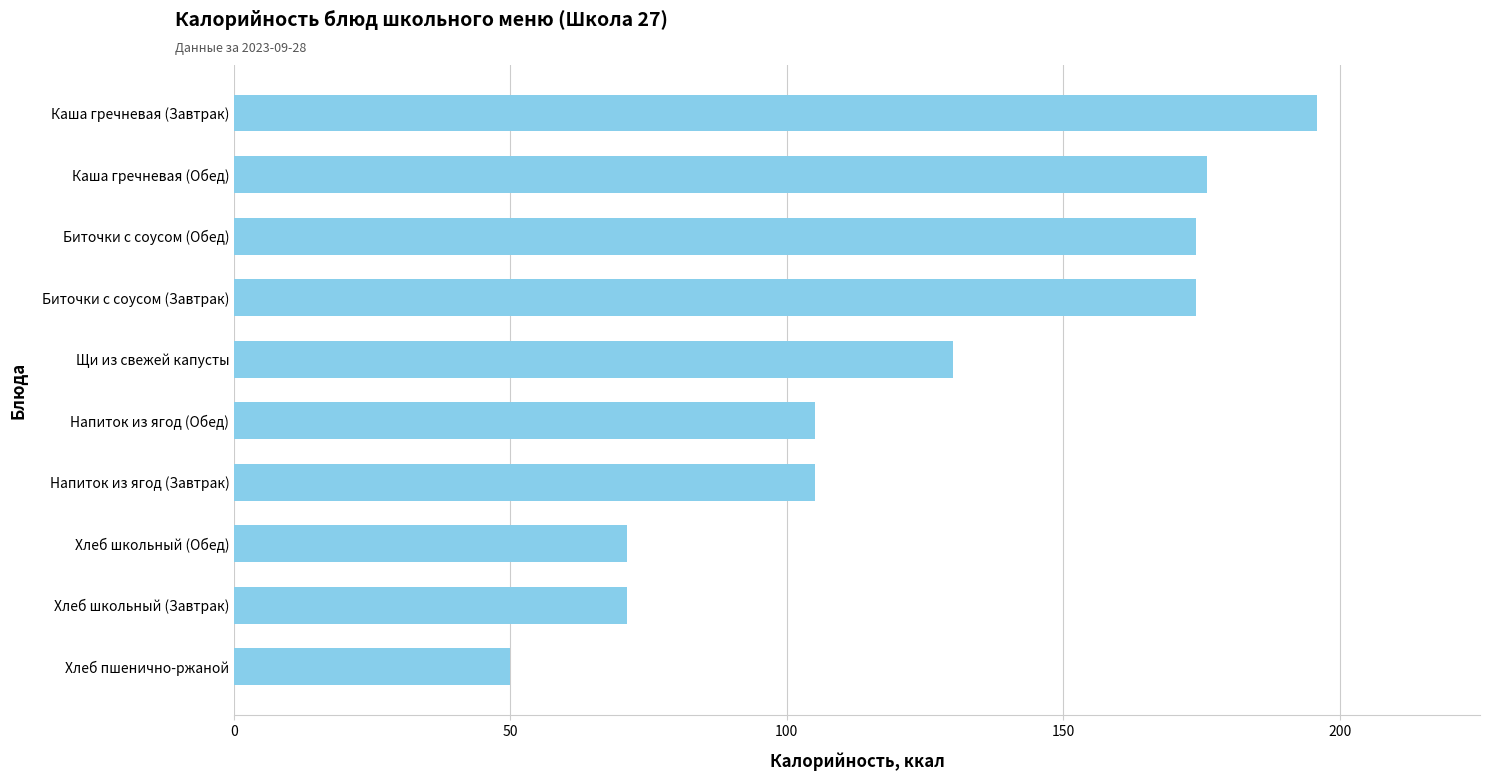

True or false: the data shows 151 at Напиток из ягод (Завтрак).

False